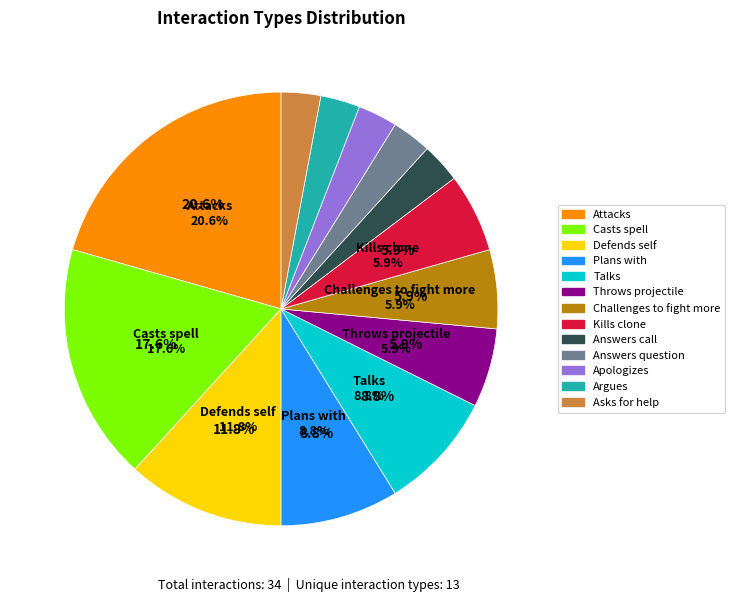

To the nearest percent, what portion does Casts spell represent?

18%